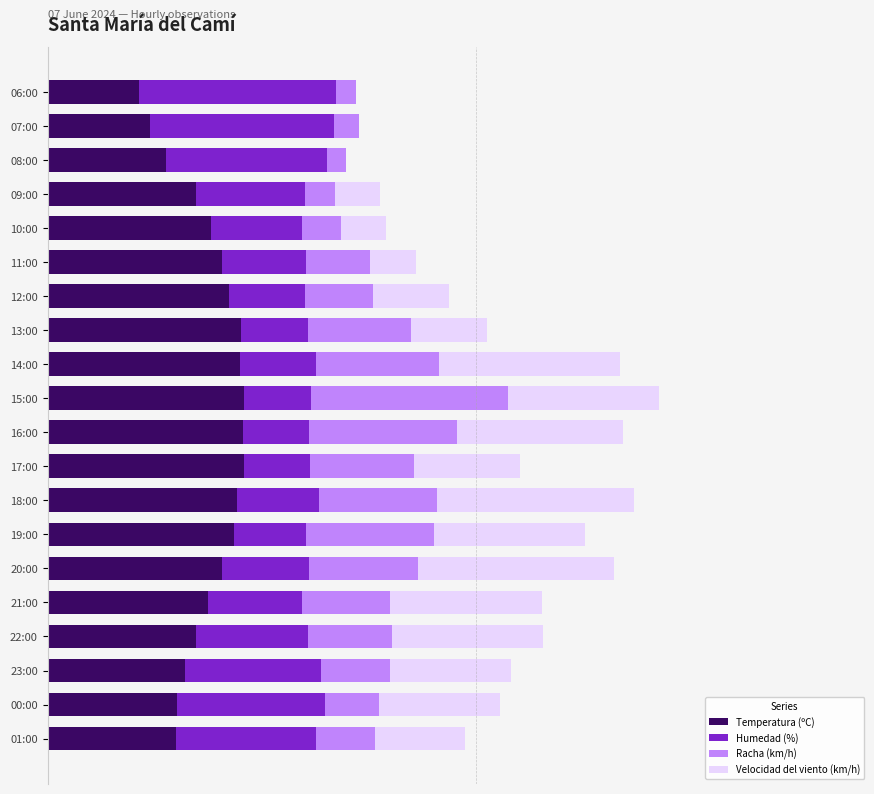

At how many categories does at least one series exceed 1?

20